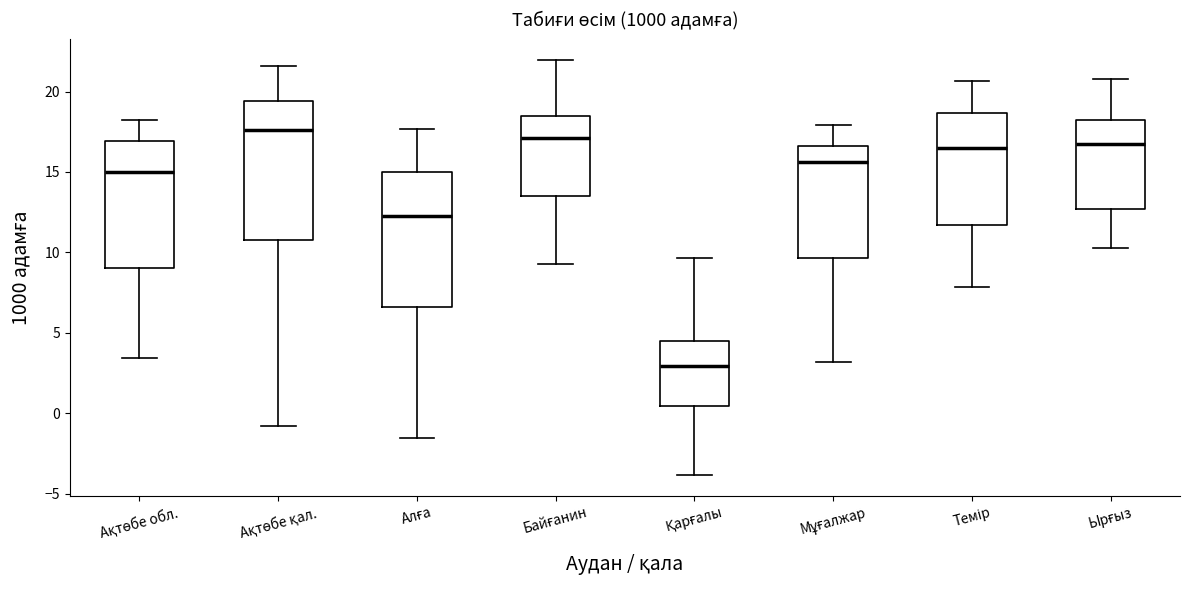

Reading left to right, transcribe this box plot: for each box, give where its median line is, the range the box spans, and where its two whiskers end, as read against the y-axis. The values are not printed on the chart, so give them approximately, as read against the axis.

Ақтөбе обл.: median 15.0, box 9.0 to 17.0, whiskers 3.5 to 18.5
Ақтөбе қал.: median 17.5, box 11.0 to 19.5, whiskers -1.0 to 21.5
Алға: median 12.5, box 6.5 to 15.0, whiskers -1.5 to 17.5
Байғанин: median 17.0, box 13.5 to 18.5, whiskers 9.5 to 22.0
Қарғалы: median 3.0, box 0.5 to 4.5, whiskers -4.0 to 9.5
Мұғалжар: median 15.5, box 9.5 to 16.5, whiskers 3.0 to 18.0
Темір: median 16.5, box 11.5 to 18.5, whiskers 8.0 to 20.5
Ырғыз: median 17.0, box 12.5 to 18.0, whiskers 10.5 to 21.0